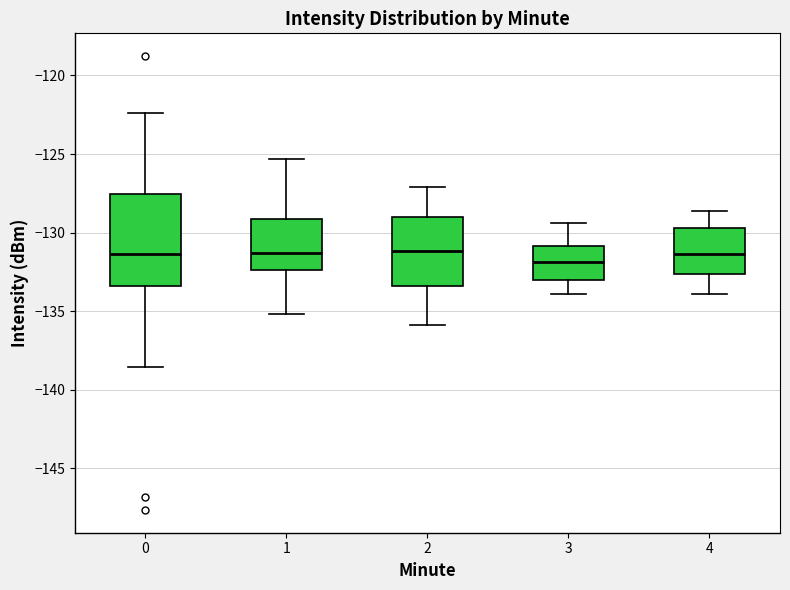

Which box is the tallest, from its lower edge to its upper edge?

0